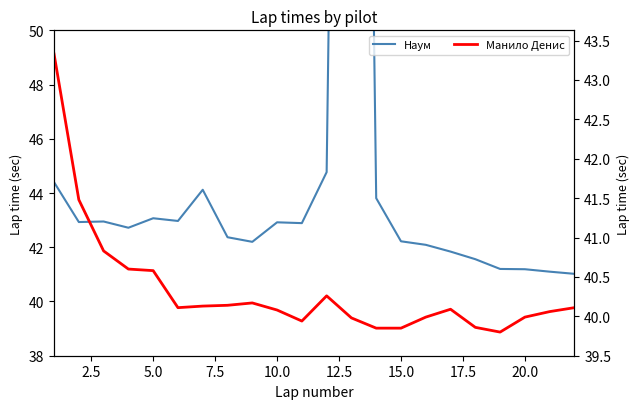

What is the minimum value for Наум?

41.0